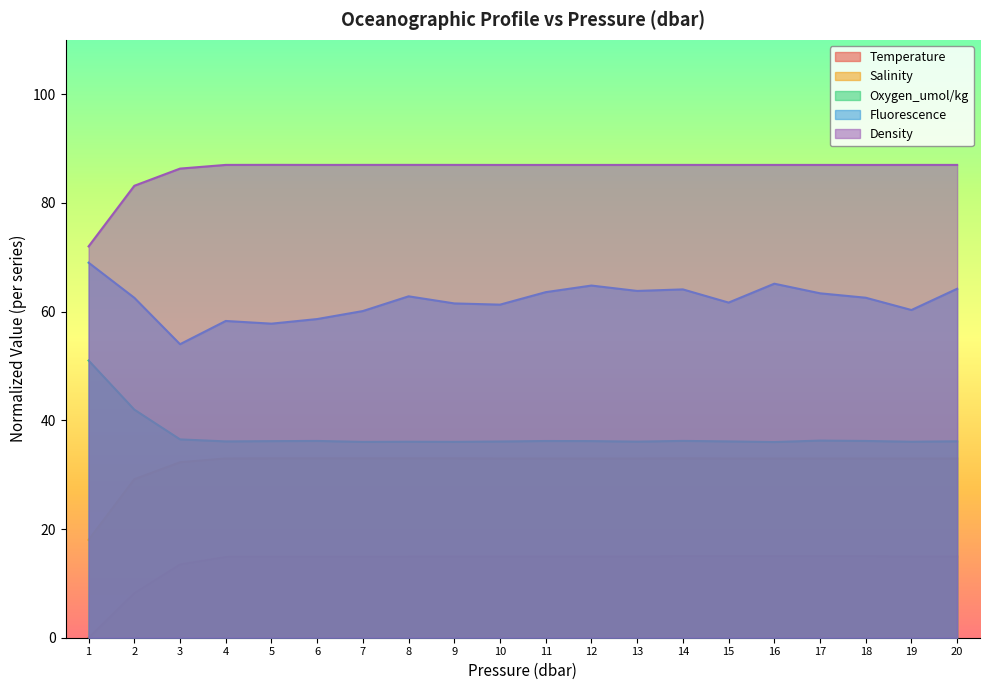

Reading left to right, list all the values displayed in this chart.

Temperature: 1=0.0	2=8.2	3=13.5	4=14.9	5=14.9	6=14.9	7=14.9	8=14.9	9=15.0	10=15.0	11=15.0	12=15.0	13=15.0	14=15.0	15=15.0	16=15.0	17=15.0	18=15.0	19=15.0	20=15.0
Salinity: 1=18.0	2=29.2	3=32.3	4=33.0	5=33.0	6=33.0	7=33.0	8=33.0	9=33.0	10=33.0	11=33.0	12=33.0	13=33.0	14=33.0	15=33.0	16=33.0	17=33.0	18=33.0	19=33.0	20=33.0
Oxygen_umol/kg: 1=51.0	2=42.0	3=36.5	4=36.1	5=36.2	6=36.2	7=36.0	8=36.1	9=36.0	10=36.1	11=36.2	12=36.2	13=36.1	14=36.2	15=36.1	16=36.0	17=36.3	18=36.2	19=36.1	20=36.1
Fluorescence: 1=69.0	2=62.5	3=54.0	4=58.3	5=57.8	6=58.6	7=60.1	8=62.8	9=61.5	10=61.3	11=63.6	12=64.8	13=63.8	14=64.1	15=61.7	16=65.1	17=63.4	18=62.6	19=60.3	20=64.2
Density: 1=72.0	2=83.2	3=86.3	4=87.0	5=87.0	6=87.0	7=87.0	8=87.0	9=87.0	10=87.0	11=87.0	12=87.0	13=87.0	14=87.0	15=87.0	16=87.0	17=87.0	18=87.0	19=87.0	20=87.0